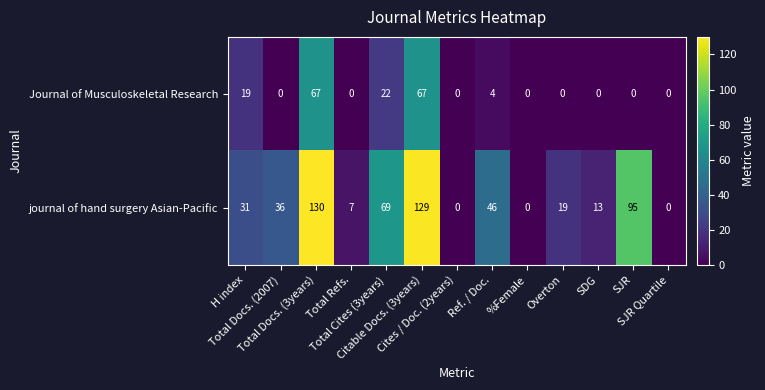

Rank the series by their average value, from highest to lowest.

journal of hand surgery Asian-Pacific, Journal of Musculoskeletal Research